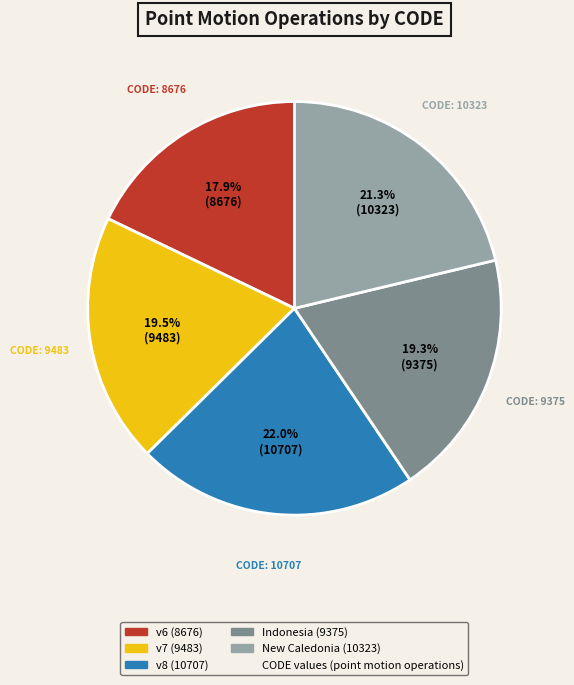

How many segments does this pie chart have?

5